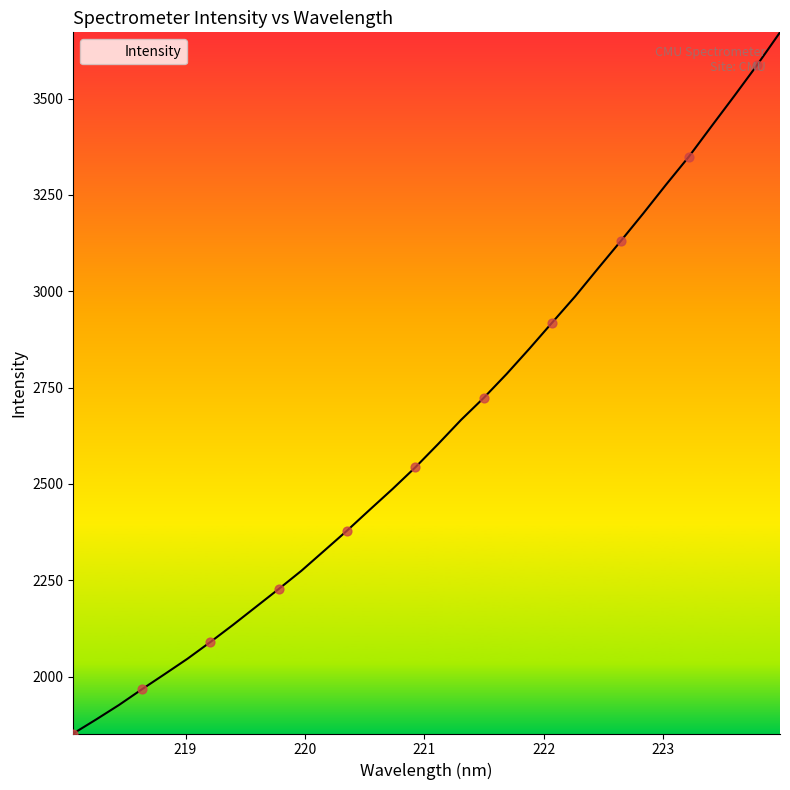

What is the greatest value displayed?

3671.8